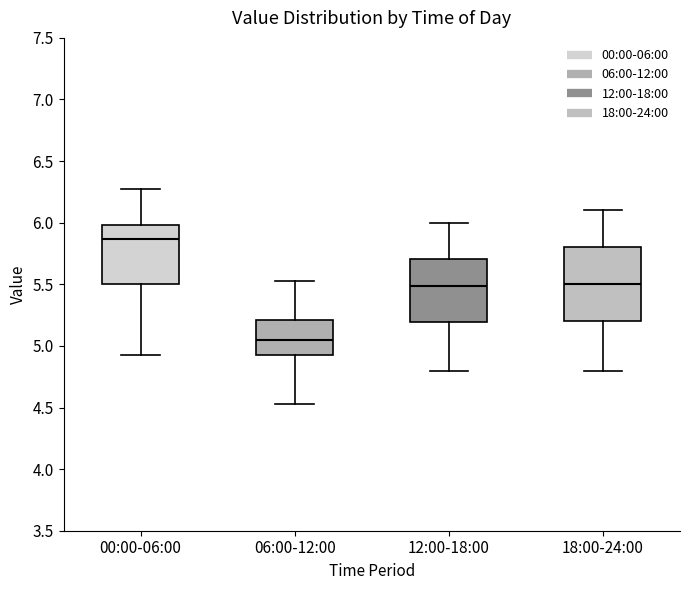

Which box has the highest median line?

00:00-06:00